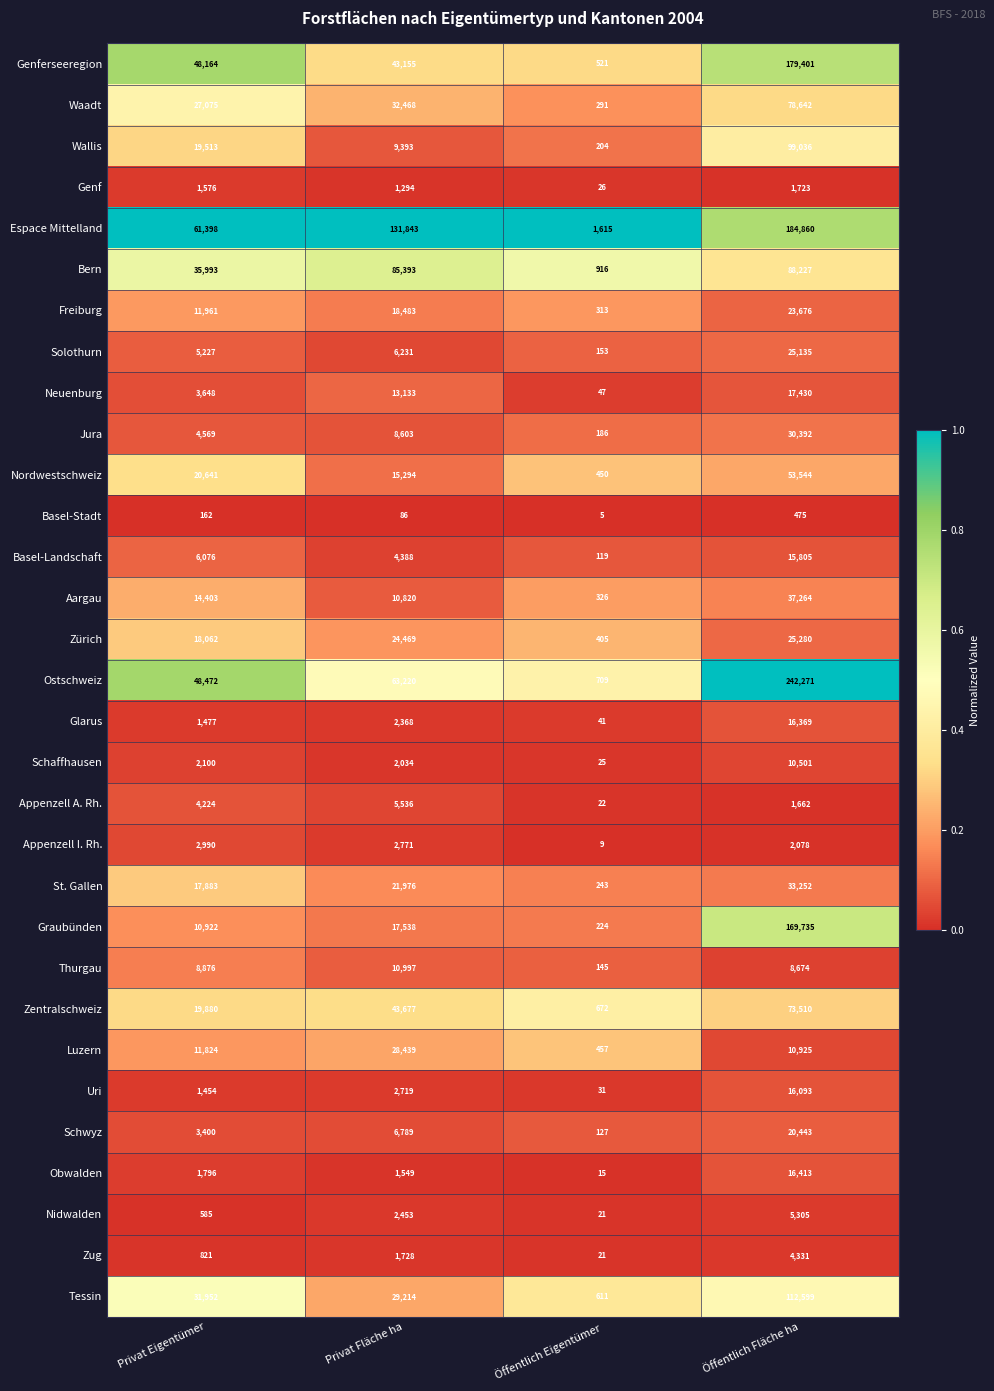

At Privat Eigentümer, list the series in order from largest to smallest.

Espace Mittelland, Ostschweiz, Genferseeregion, Bern, Tessin, Waadt, Nordwestschweiz, Zentralschweiz, Wallis, Zürich, St. Gallen, Aargau, Freiburg, Luzern, Graubünden, Thurgau, Basel-Landschaft, Solothurn, Jura, Appenzell A. Rh., Neuenburg, Schwyz, Appenzell I. Rh., Schaffhausen, Obwalden, Genf, Glarus, Uri, Zug, Nidwalden, Basel-Stadt